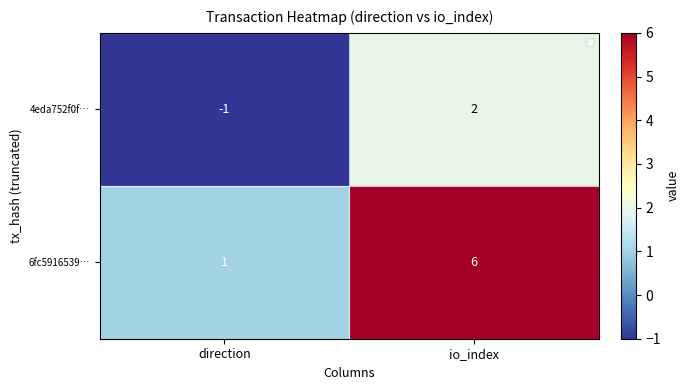

At which category is the sum across all series the highest?

io_index